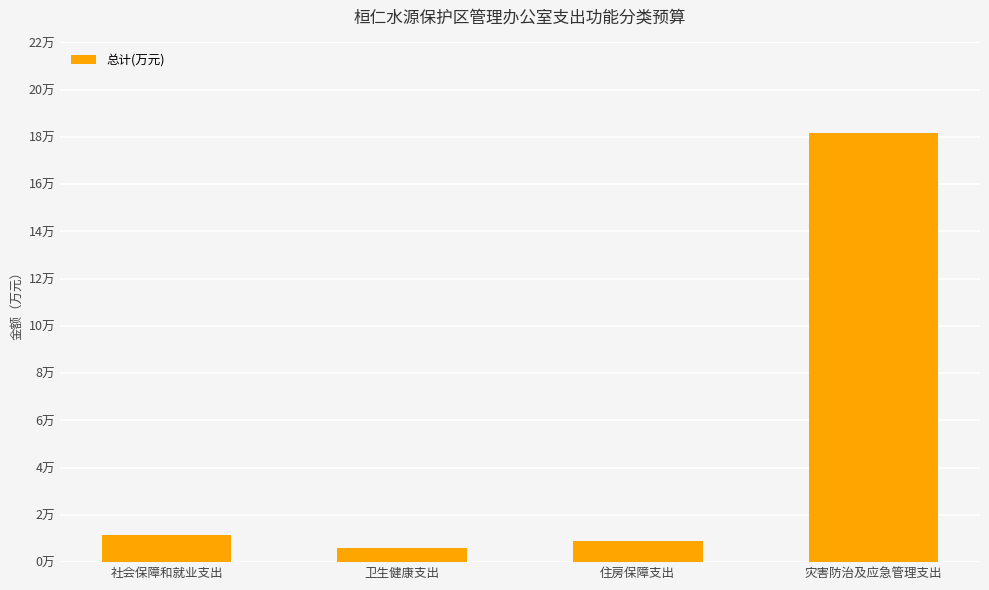

Rank the categories by value from lowest to highest.

卫生健康支出, 住房保障支出, 社会保障和就业支出, 灾害防治及应急管理支出